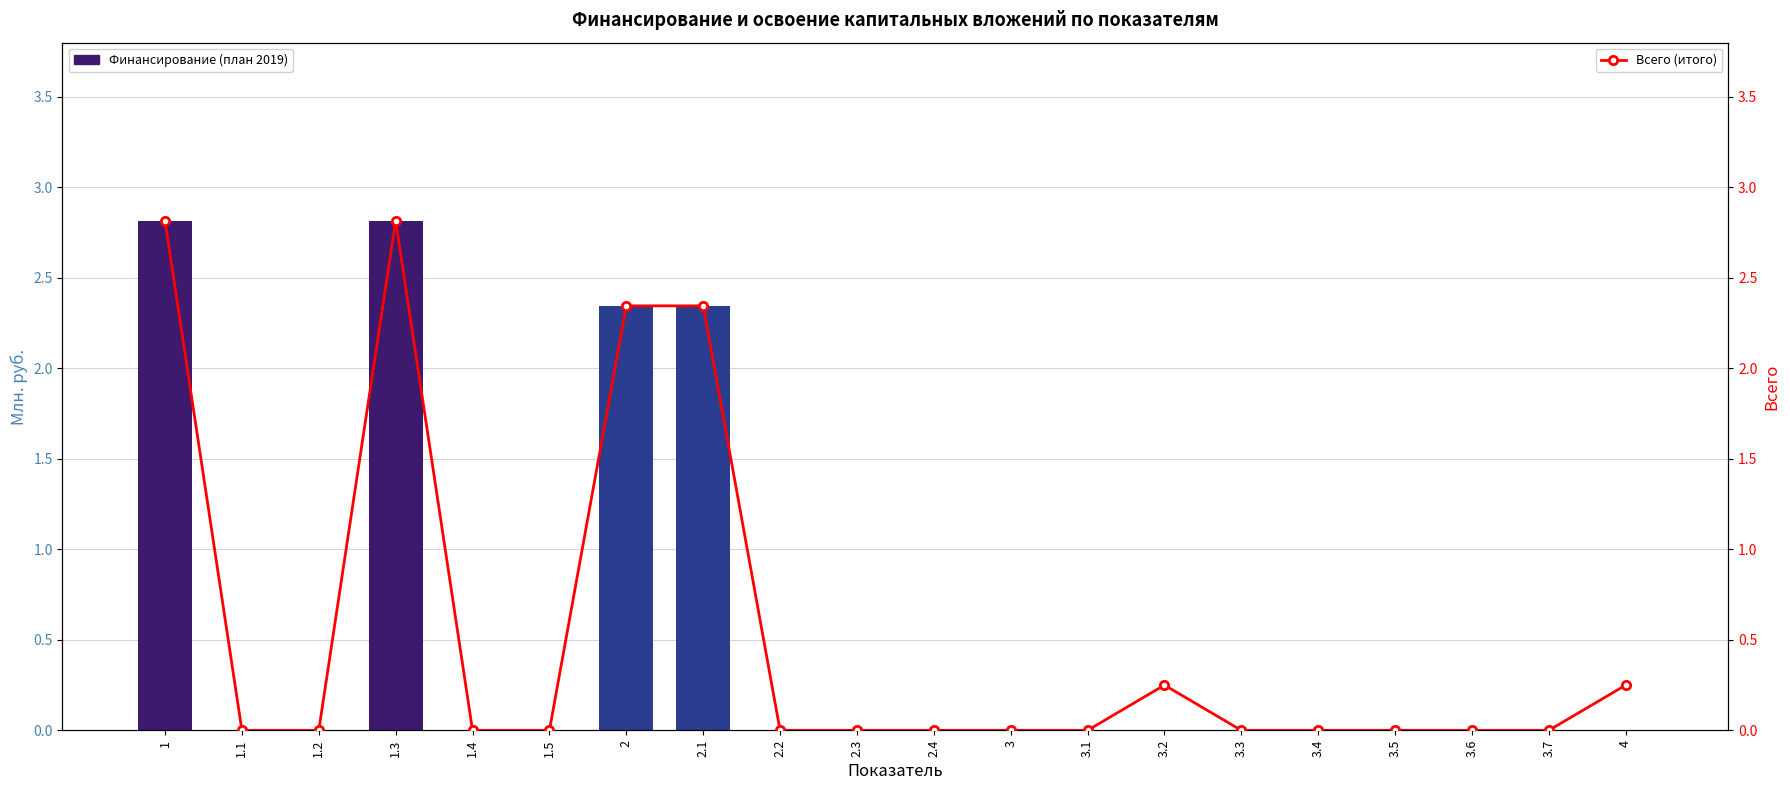

Does the chart contain any negative values?

No